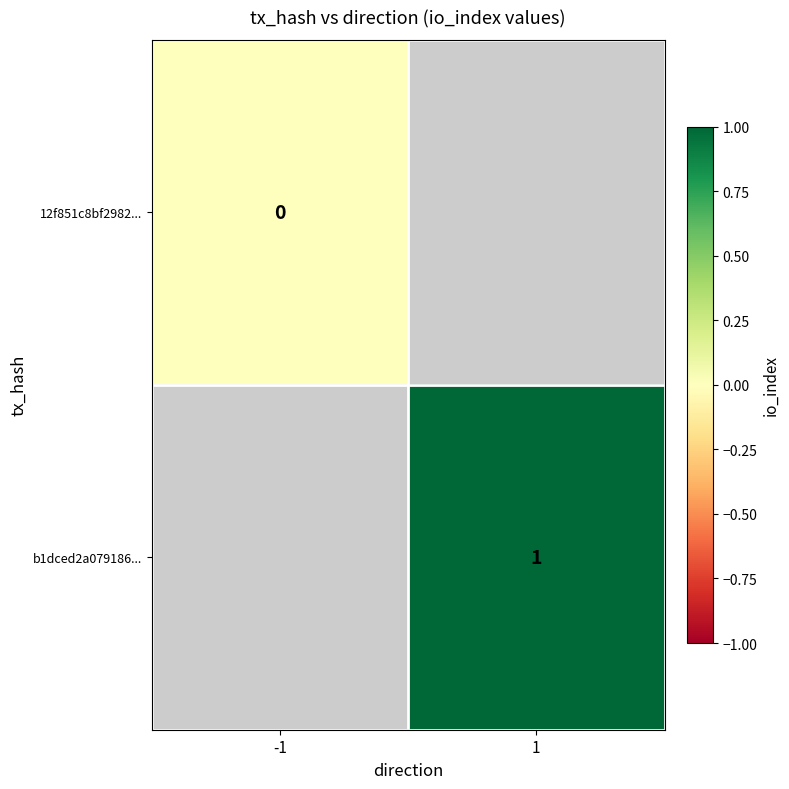

At which category does the chart reach its minimum across all series?

-1